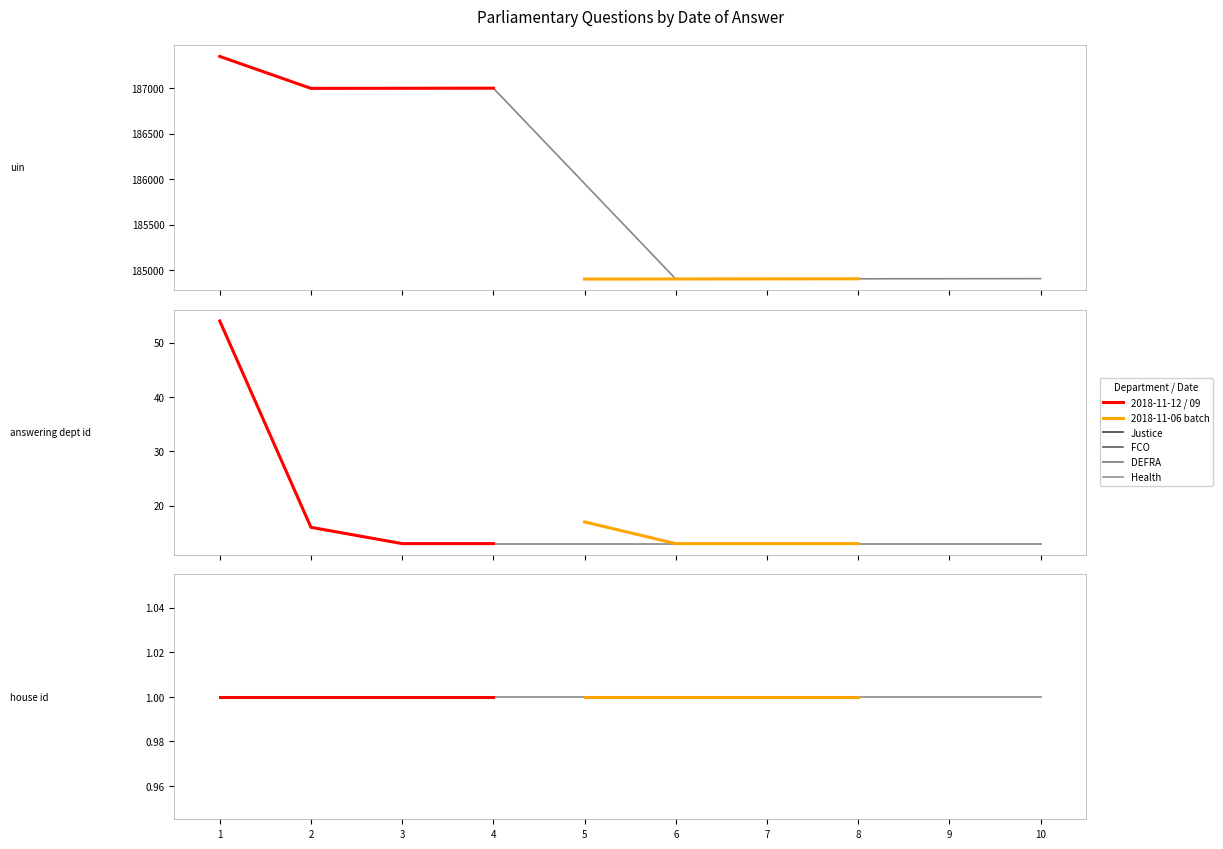

Does the chart have visible grid lines?

No